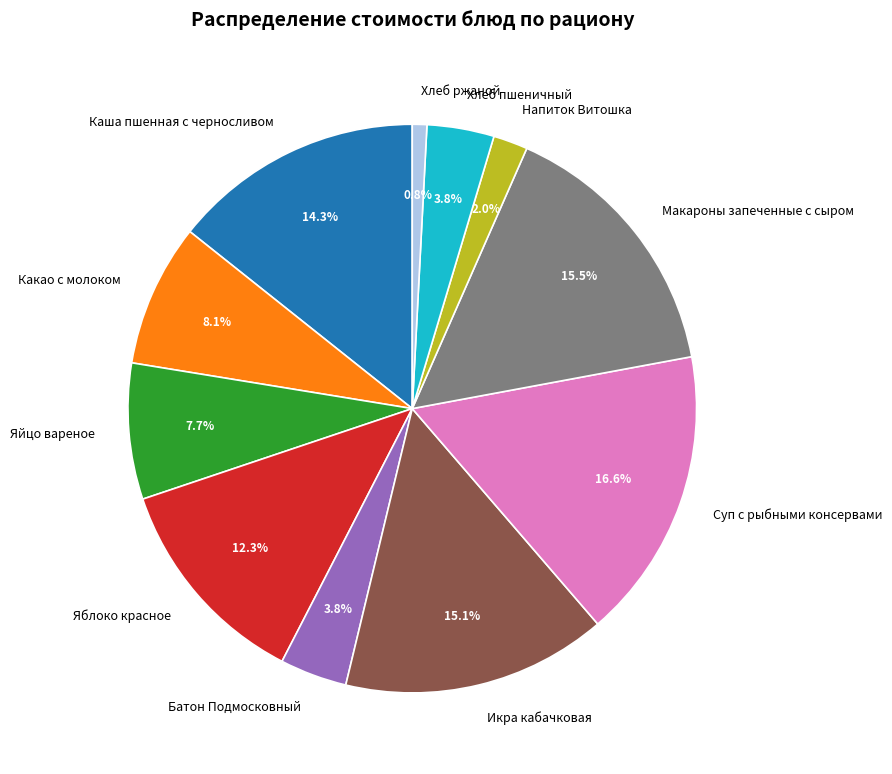

The Яблоко красное slice represents 12% of the pie. True or false?

True